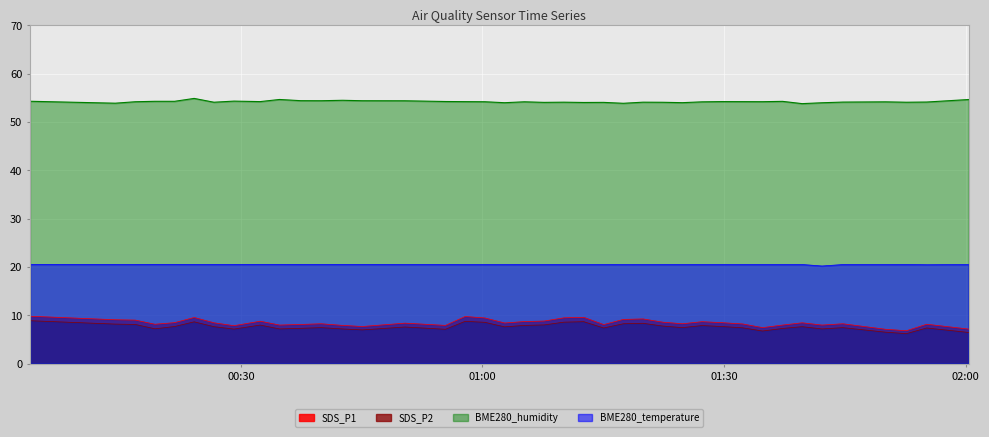

List the labels in order of BME280_temperature value, smallest first.

2021/11/12 01:42:10, 2021/11/12 01:55:10, 2021/11/12 01:02:45, 2021/11/12 01:17:30, 2021/11/12 01:44:45, 2021/11/12 01:50:03, 2021/11/12 02:00:23, 2021/11/12 00:57:51, 2021/11/12 01:00:18, 2021/11/12 01:05:12, 2021/11/12 01:07:39, 2021/11/12 01:10:07, 2021/11/12 01:12:35, 2021/11/12 01:15:03, 2021/11/12 01:19:56, 2021/11/12 01:22:23, 2021/11/12 01:24:50, 2021/11/12 01:27:16, 2021/11/12 01:29:43, 2021/11/12 01:32:19, 2021/11/12 01:34:47, 2021/11/12 01:37:16, 2021/11/12 01:39:42, 2021/11/12 01:52:39, 2021/11/12 00:50:22, 2021/11/12 00:55:24, 2021/11/12 00:14:24, 2021/11/12 00:16:53, 2021/11/12 00:24:12, 2021/11/12 00:26:39, 2021/11/12 00:29:08, 2021/11/12 00:37:26, 2021/11/12 00:39:59, 2021/11/12 00:42:38, 2021/11/12 00:45:05, 2021/11/12 00:03:49, 2021/11/12 00:19:19, 2021/11/12 00:21:46, 2021/11/12 00:32:24, 2021/11/12 00:34:48